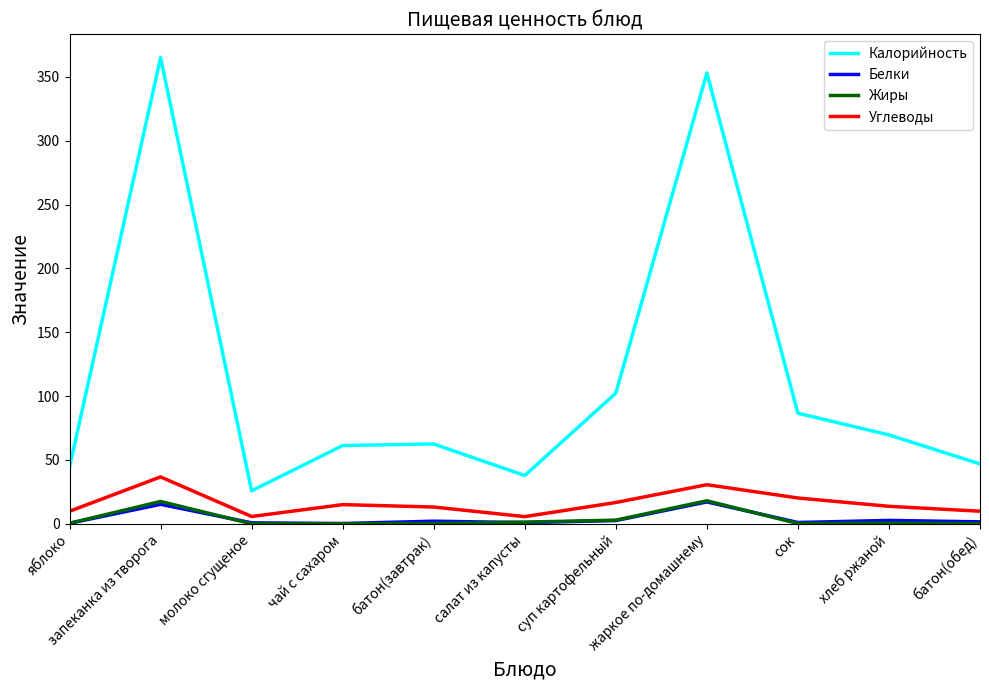

True or false: Калорийность and Жиры intersect in this chart.

False